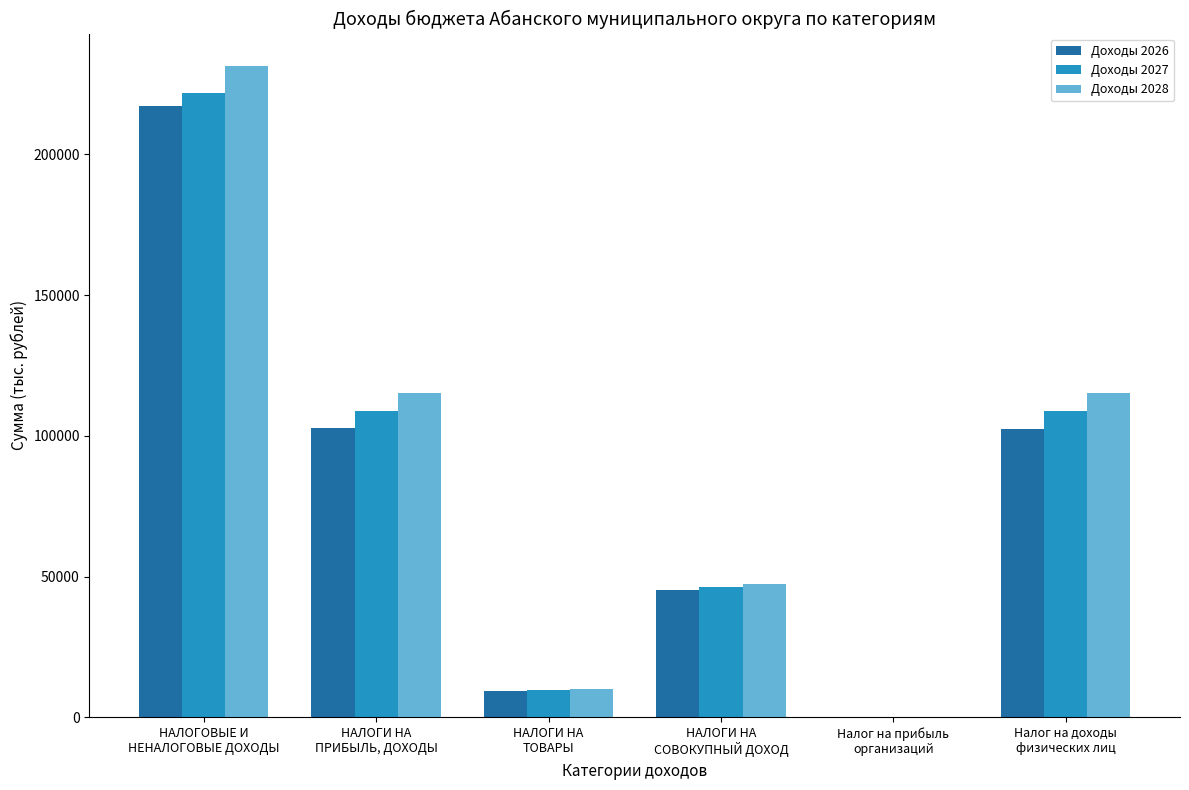

Which series has the largest range (max minus min)?

Доходы 2028